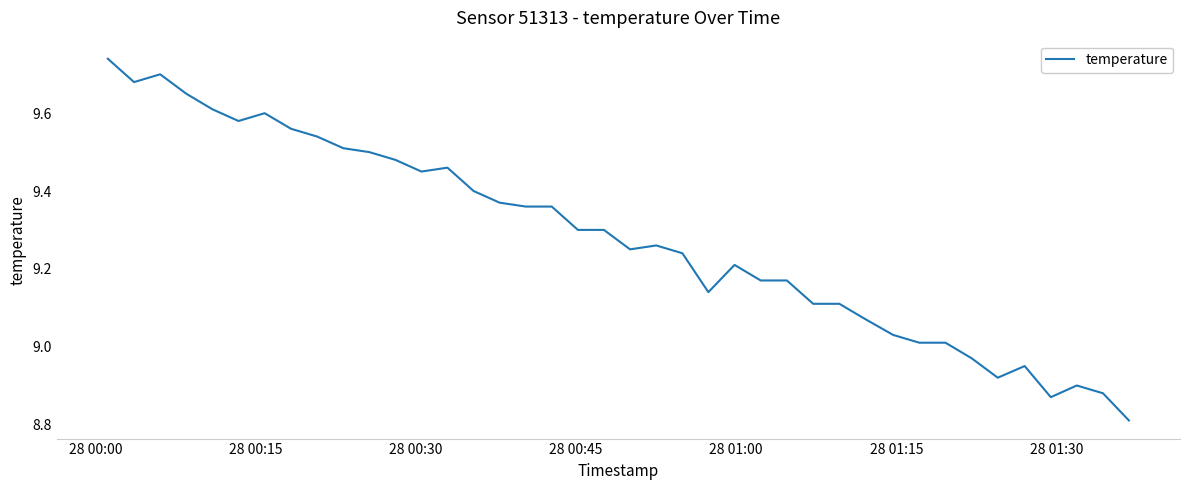

What is the smallest value displayed?

8.8